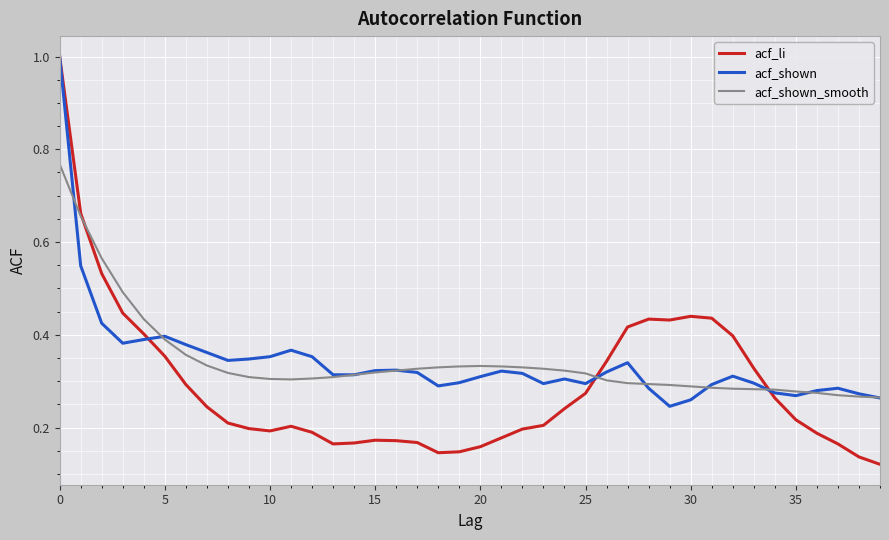

What is the greatest value displayed?

1.0